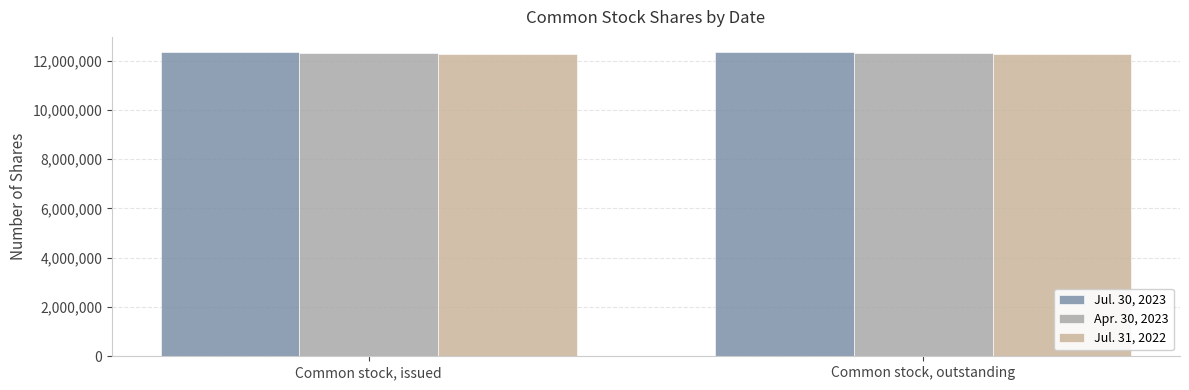

What is the lowest value of the Jul. 31, 2022 series?

12274786